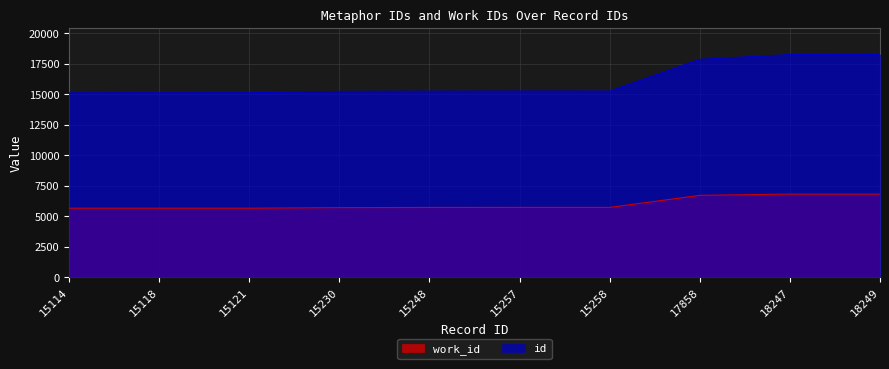

What is the difference between the id values at 15248 and 15257?

9